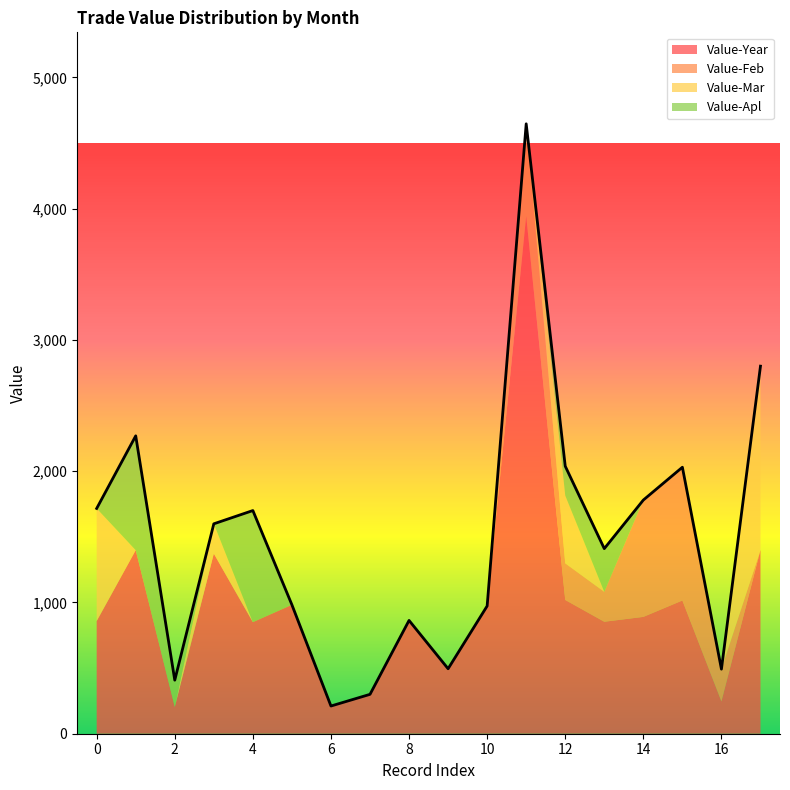

What is the maximum value for Value-Year?

3944